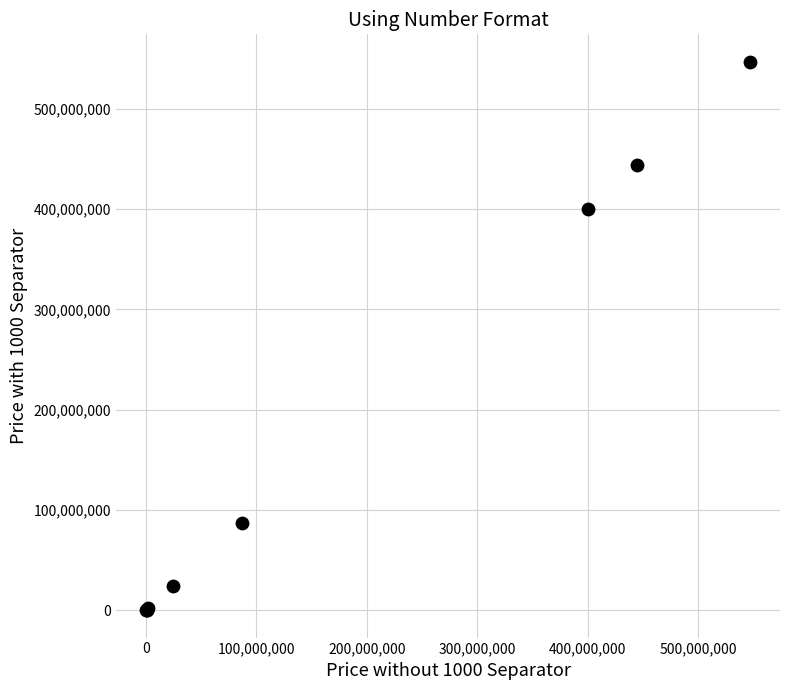

What Y value in the scatter plot is closest to 273472197?

400000640